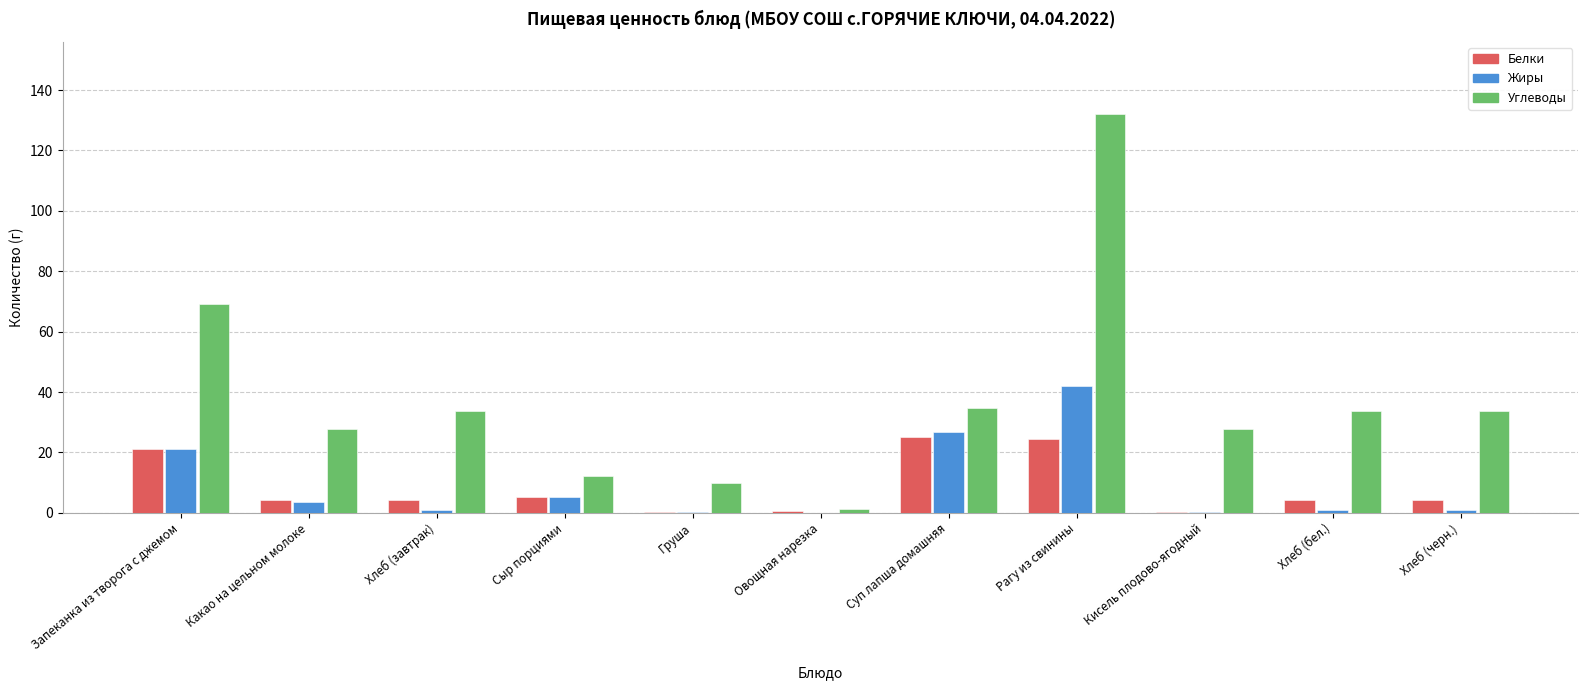

What is the highest value of the Жиры series?

42.1